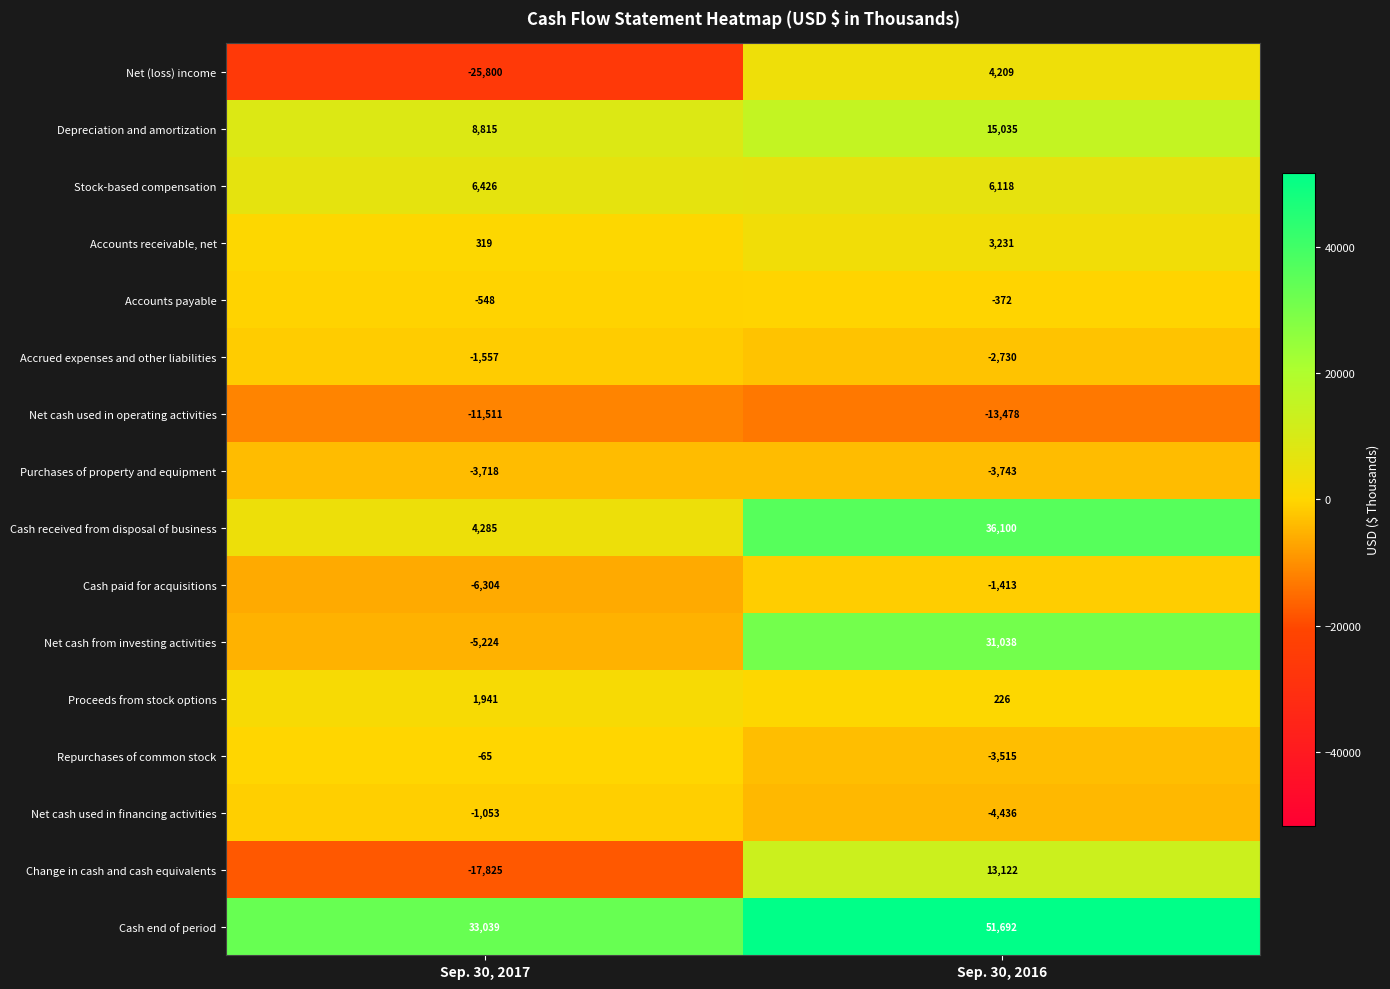

How many series are shown in this chart?

16